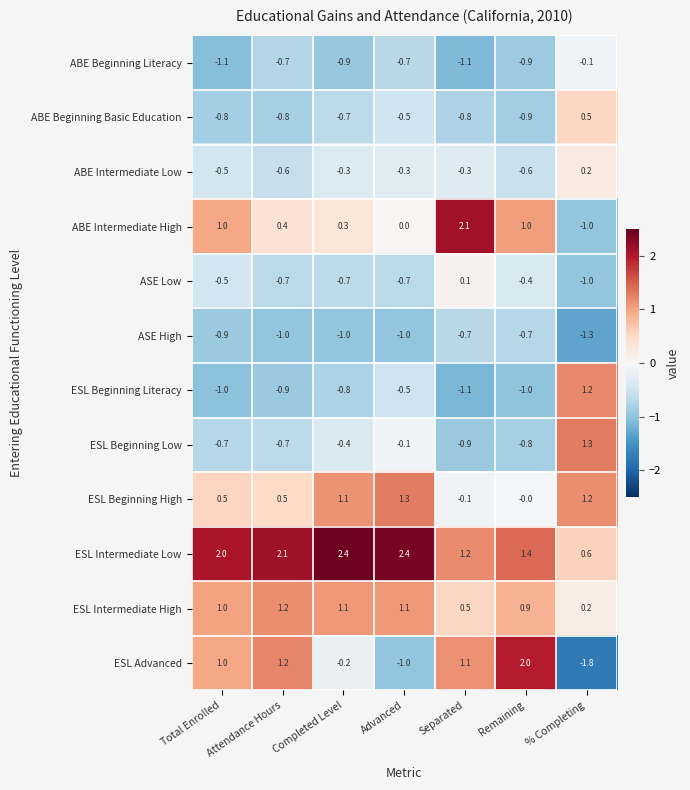

How many categories are shown in the chart?

7